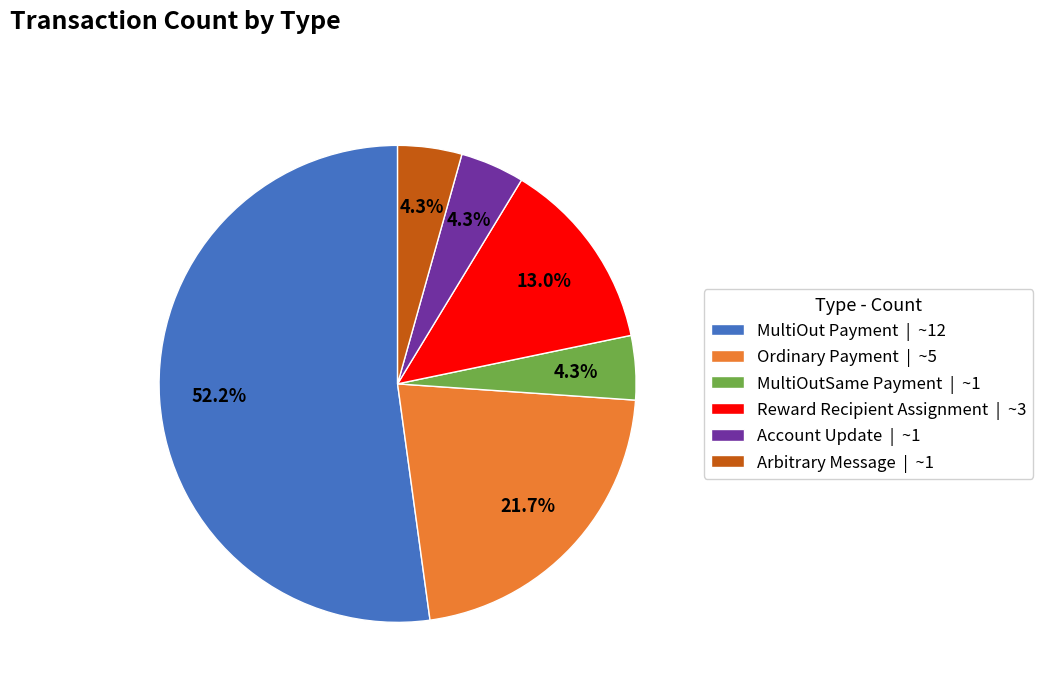

Which has a higher value, MultiOut Payment or Ordinary Payment?

MultiOut Payment